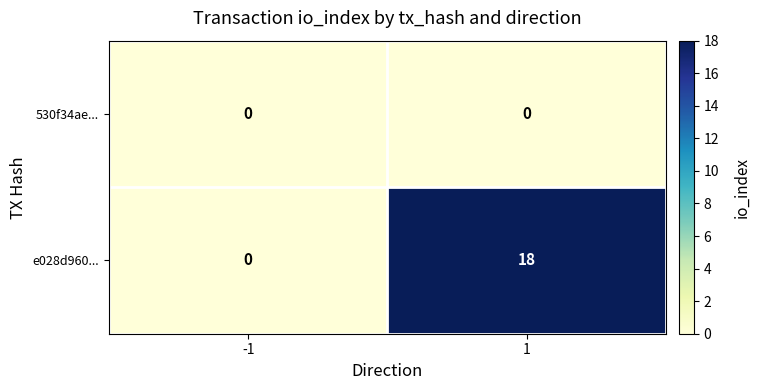

What is the greatest value displayed?

18